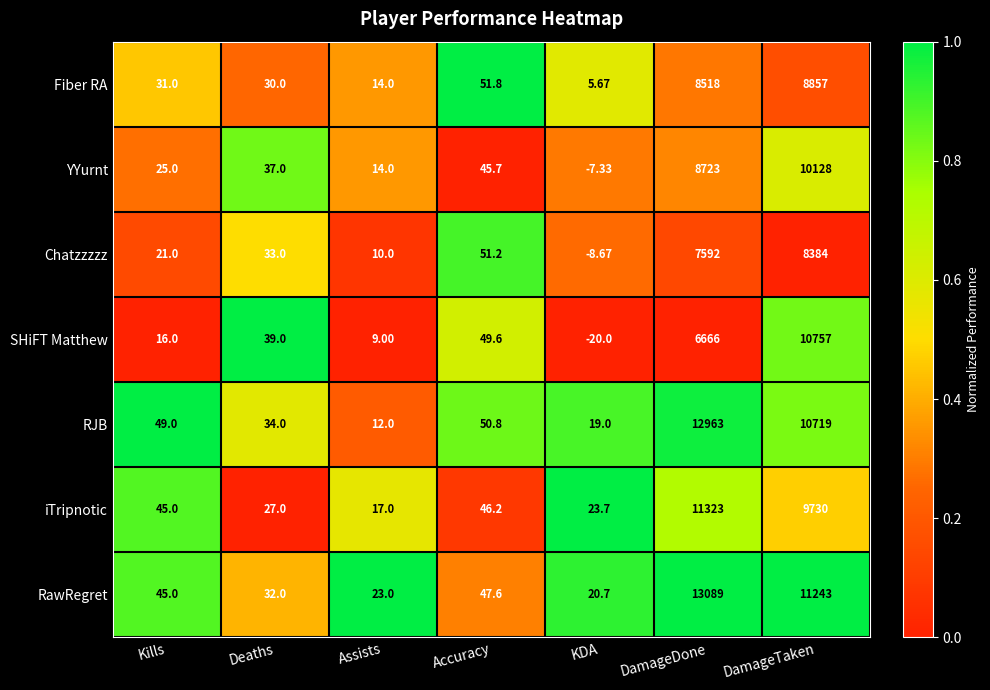

At which category does the chart reach its minimum across all series?

KDA